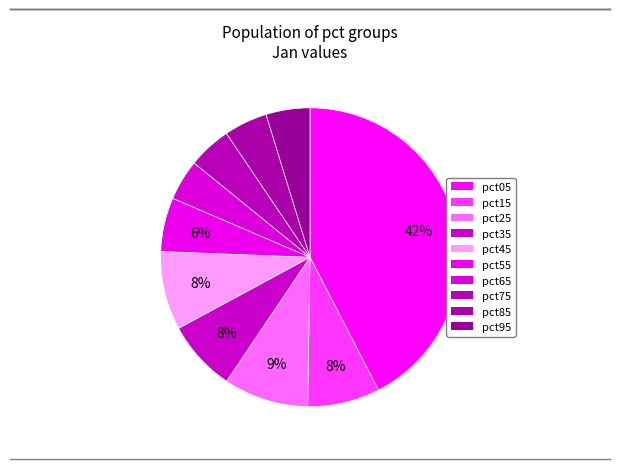

How many slices are in this pie chart?

10